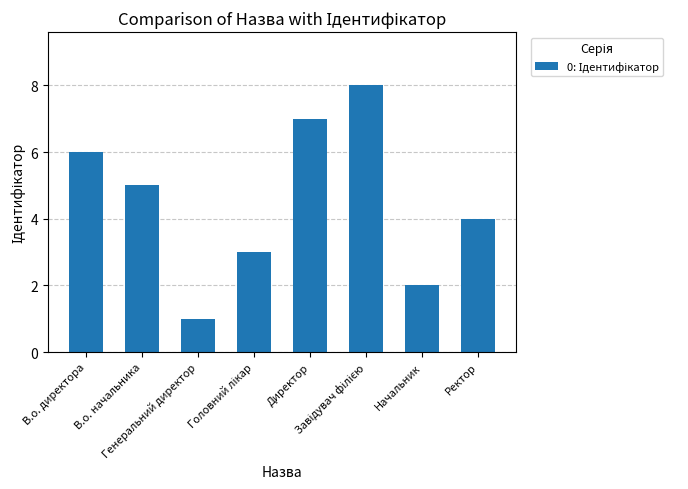

What is the sum of all values?

36